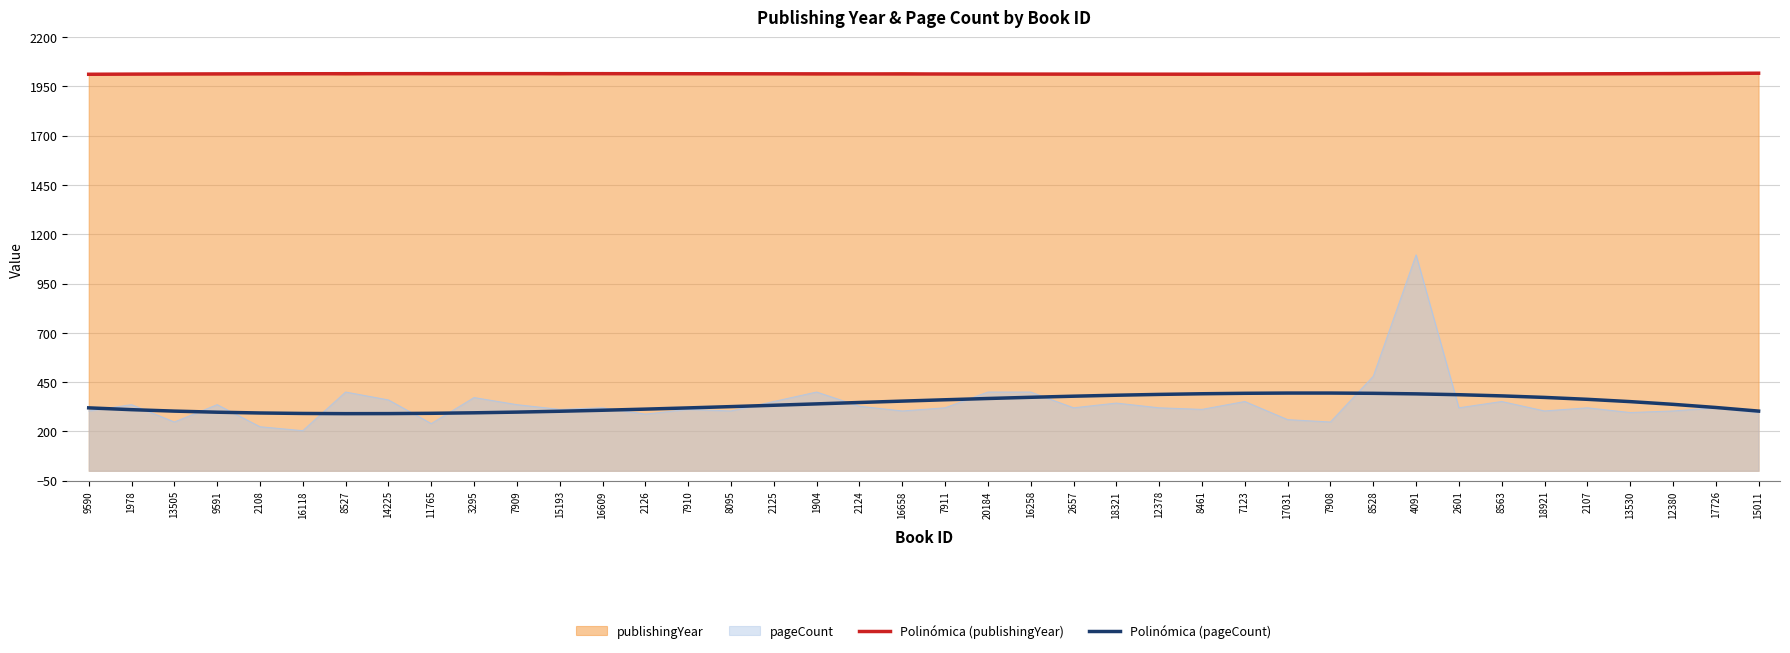

What is the total value across all series at 8095?

4661.1